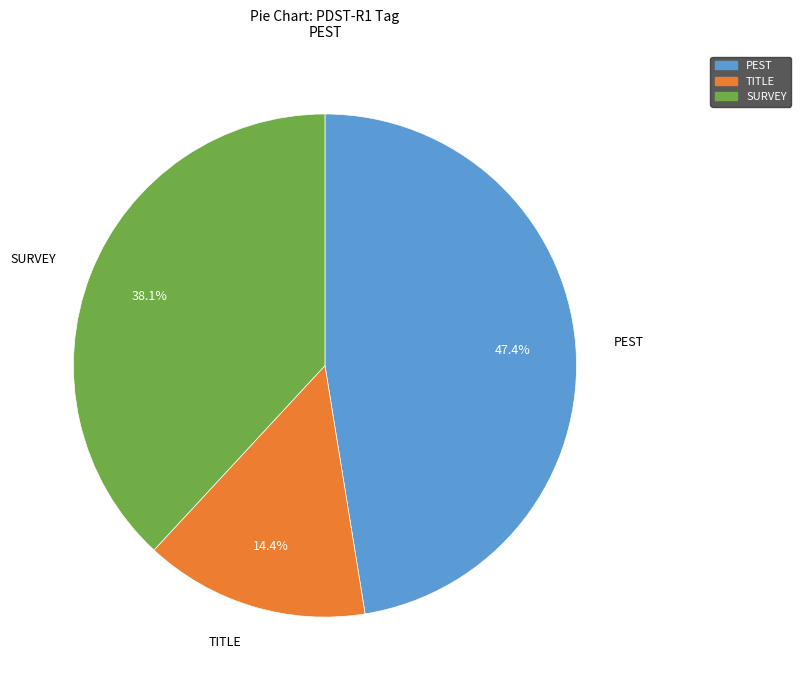

Is there any slice that represents more than half of the pie?

No